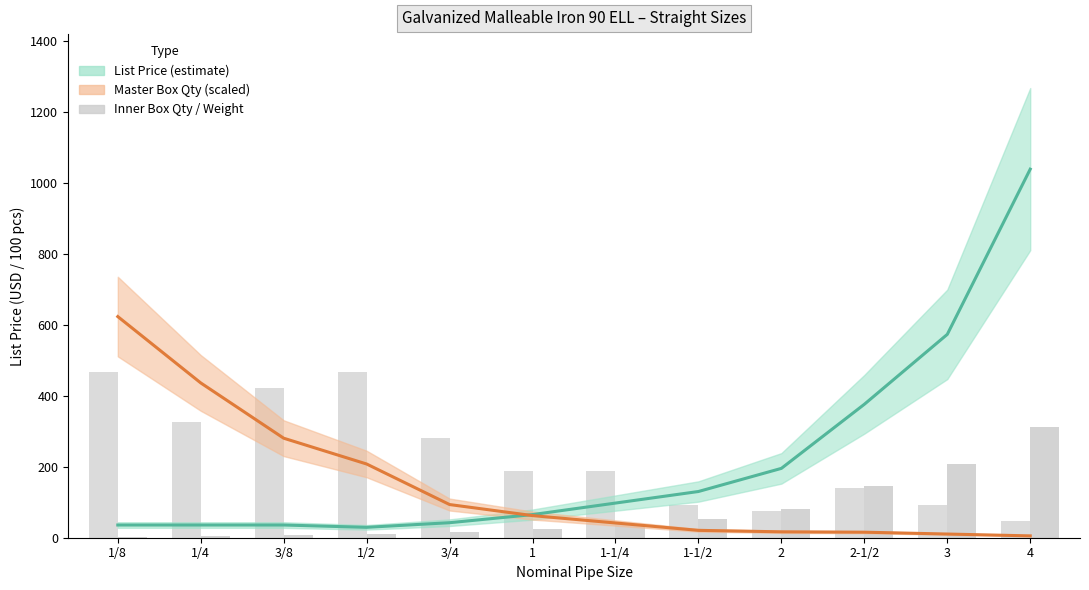

At which label does Master Box Qty reach its minimum?

4